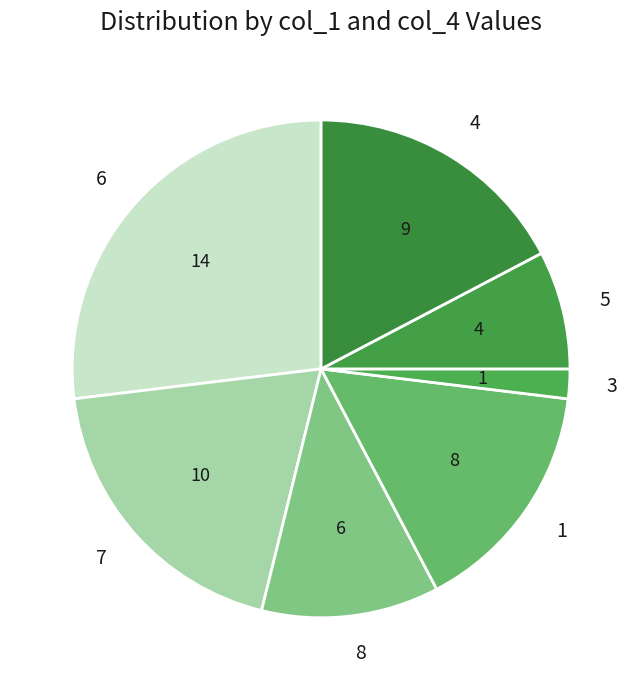

Is there any slice that represents more than half of the pie?

No